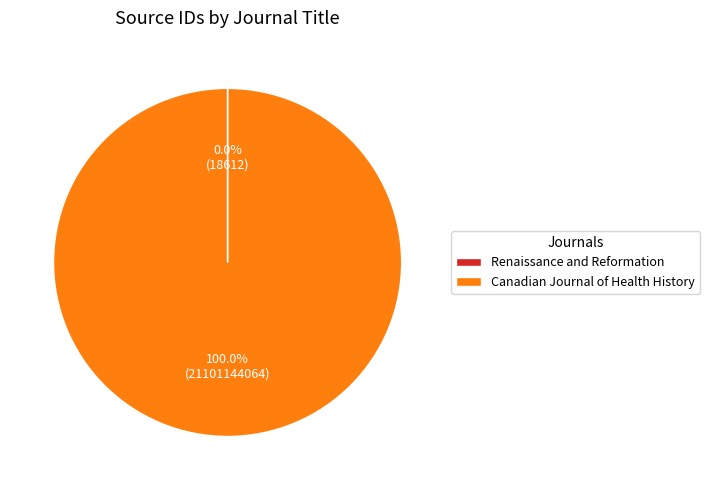

Which category accounts for the majority?

Canadian Journal of Health History